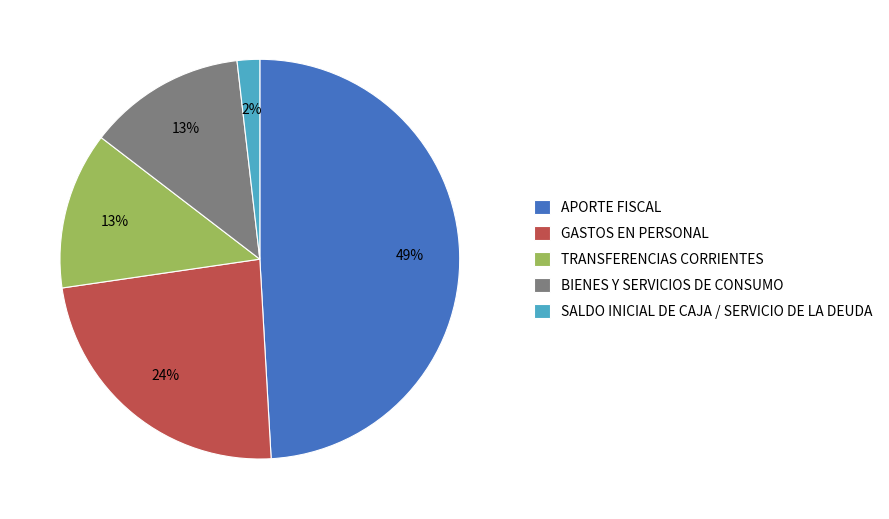

To the nearest percent, what is the difference between the largest and smallest slice percentages?

47%